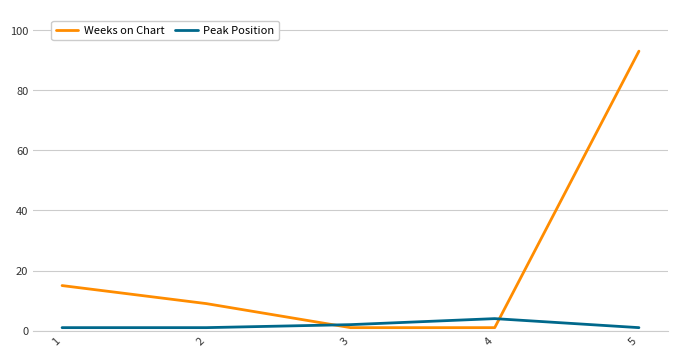

Reading left to right, extract all data points from this chart.

Weeks on Chart: 1=15	2=9	3=1	4=1	5=93
Peak Position: 1=1	2=1	3=2	4=4	5=1